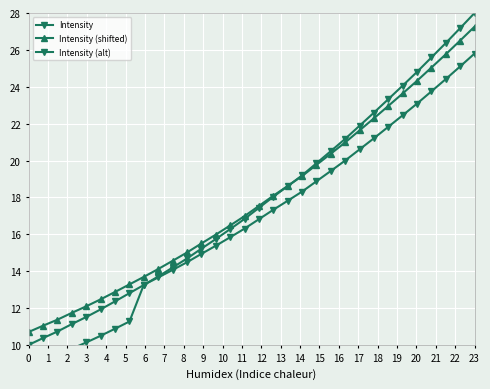

What are all the series names shown in the legend?

Intensity, Intensity (shifted), Intensity (alt)